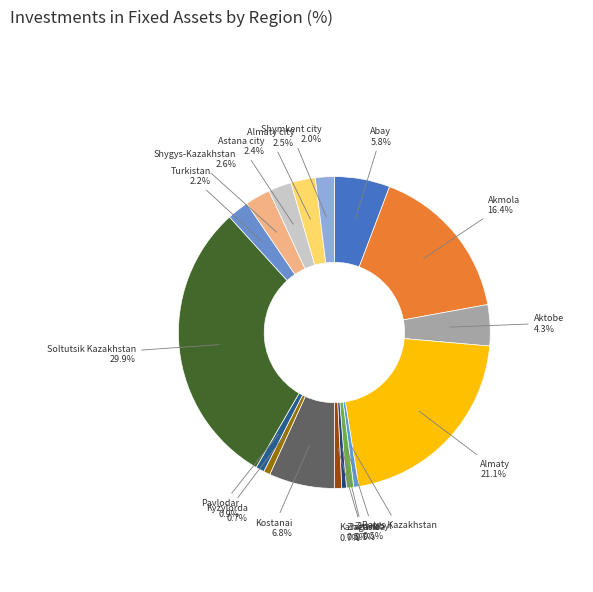

How many slices are in this pie chart?

17